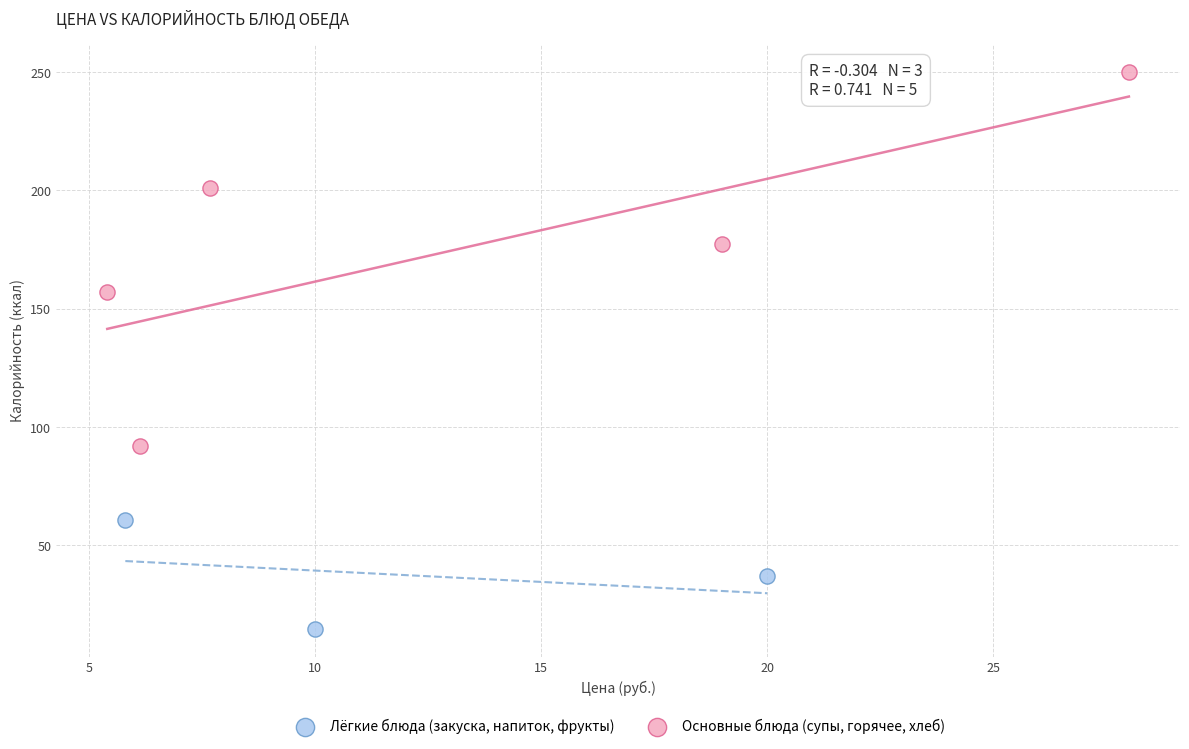

Which series has the largest Y range (max minus min)?

Основные блюда (супы, горячее, хлеб)